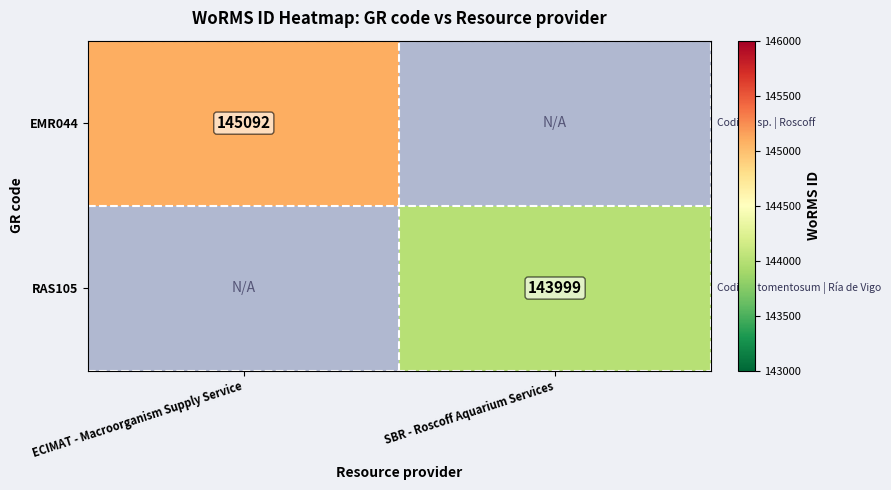

True or false: RAS105 has a value of 95925 at SBR - Roscoff Aquarium Services.

False